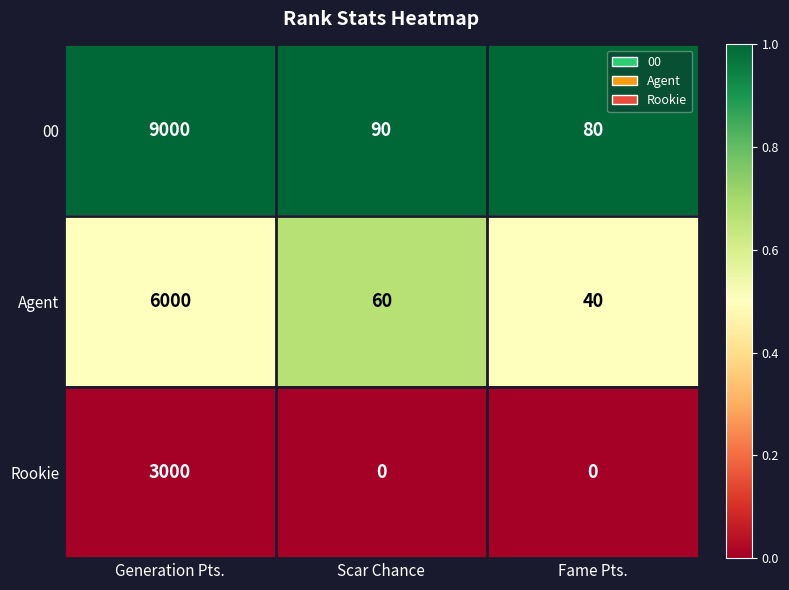

What is the average value of the Agent series?

2033